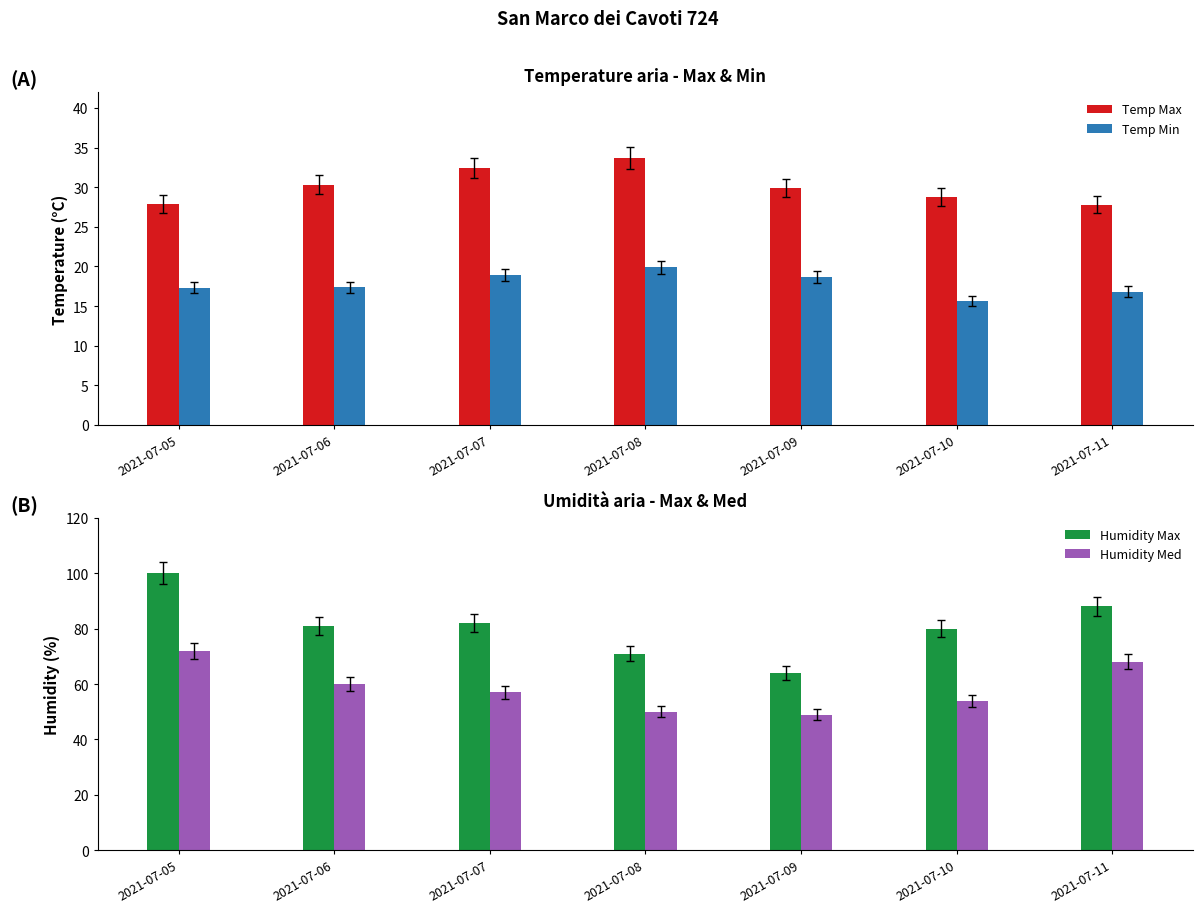

At which label does Temp Max first exceed 29?

2021-07-06